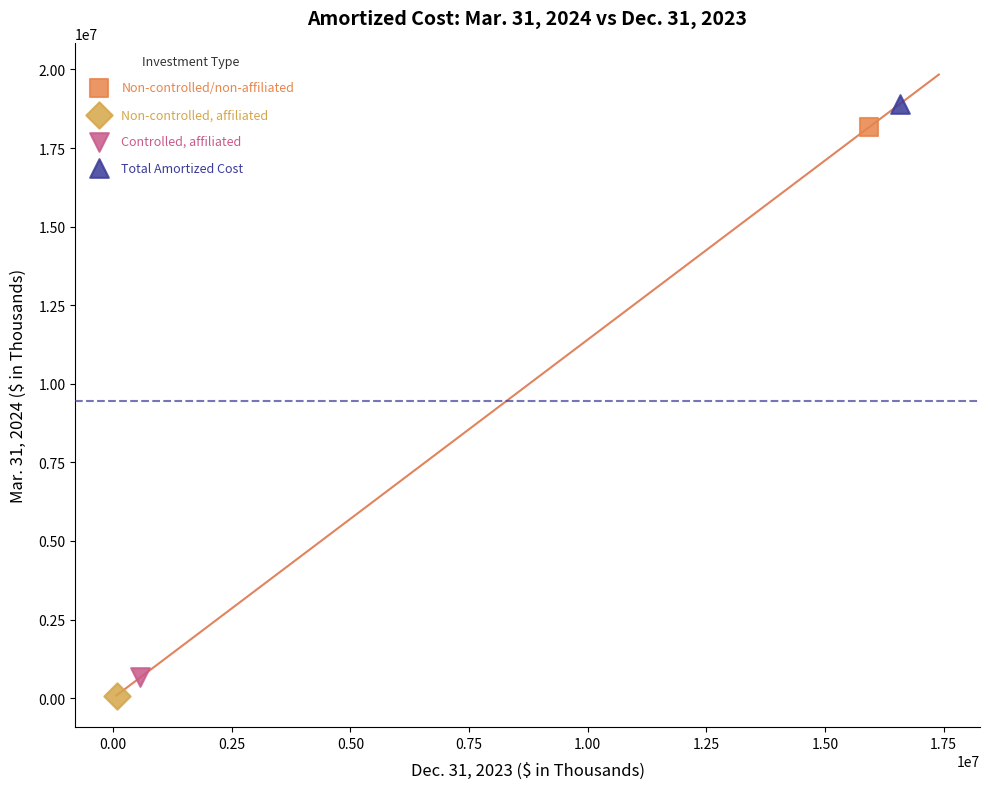

What are all the series names shown in the legend?

Non-controlled/non-affiliated, Non-controlled, affiliated, Controlled, affiliated, Total Amortized Cost